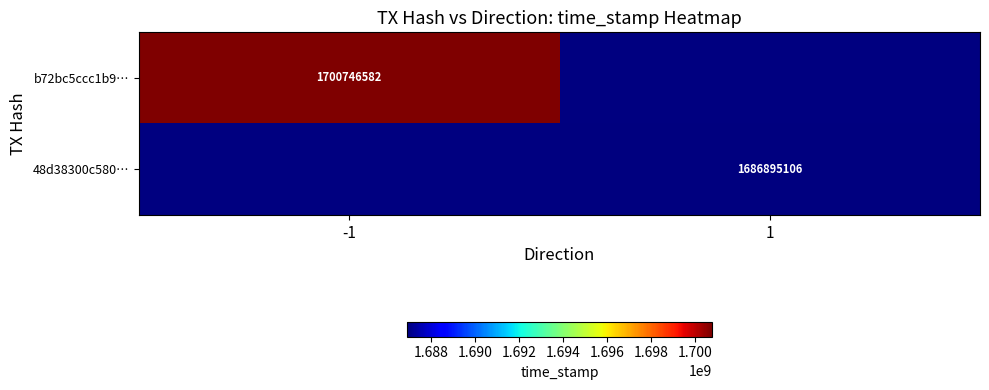

What is the maximum value shown in the chart?

1700746582.0